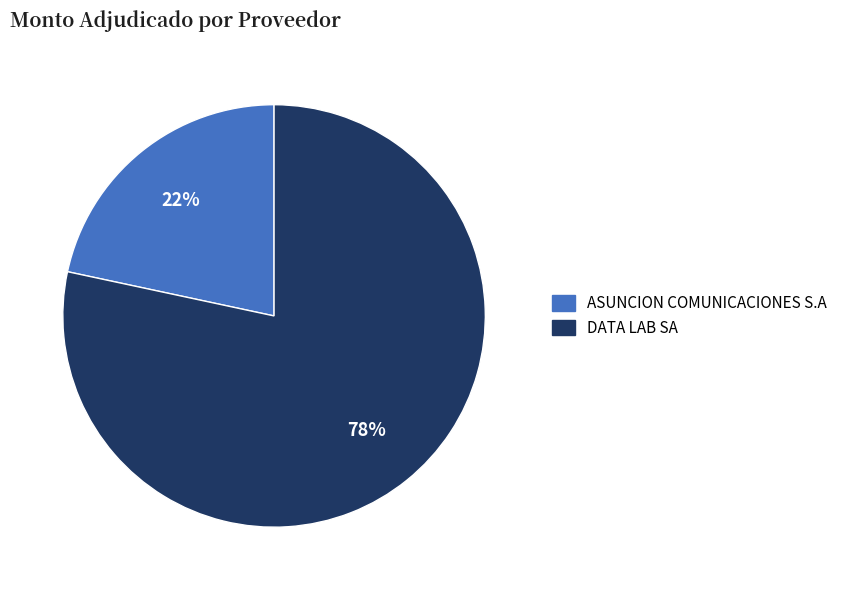

To the nearest percent, what is the combined percentage of ASUNCION COMUNICACIONES S.A and DATA LAB SA?

100%